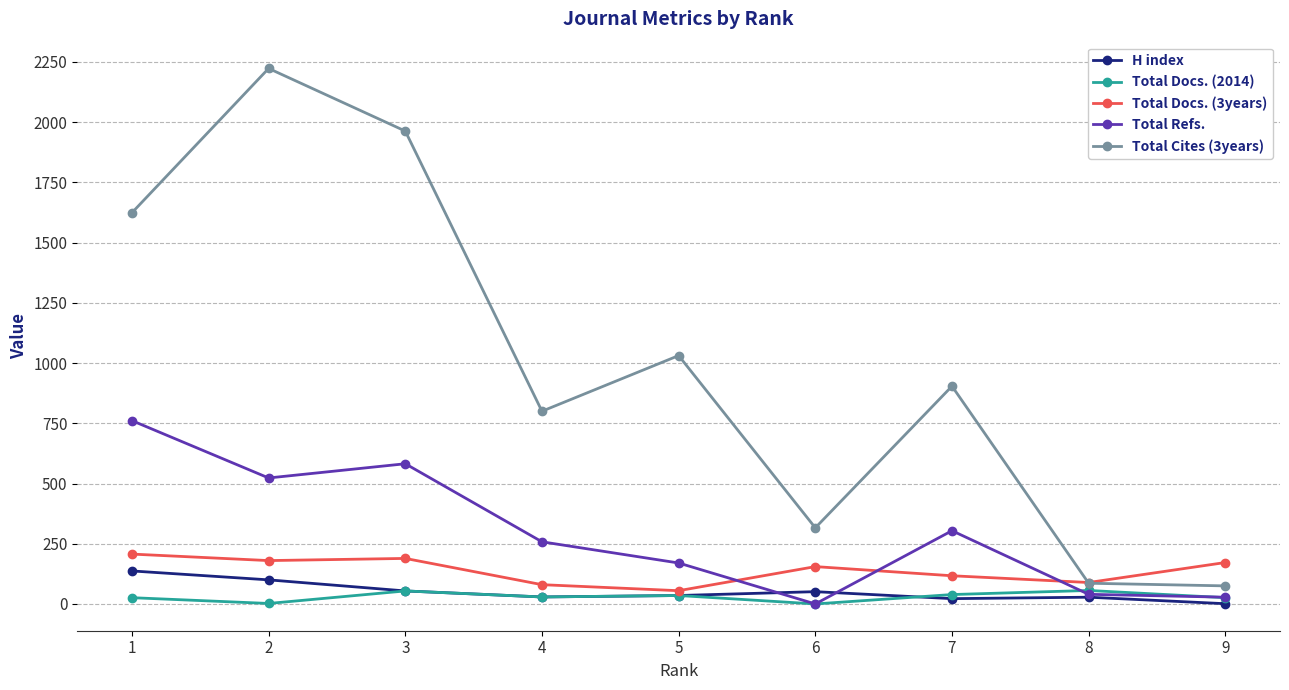

Between 2 and 4, which series saw the biggest shift?

Total Cites (3years)